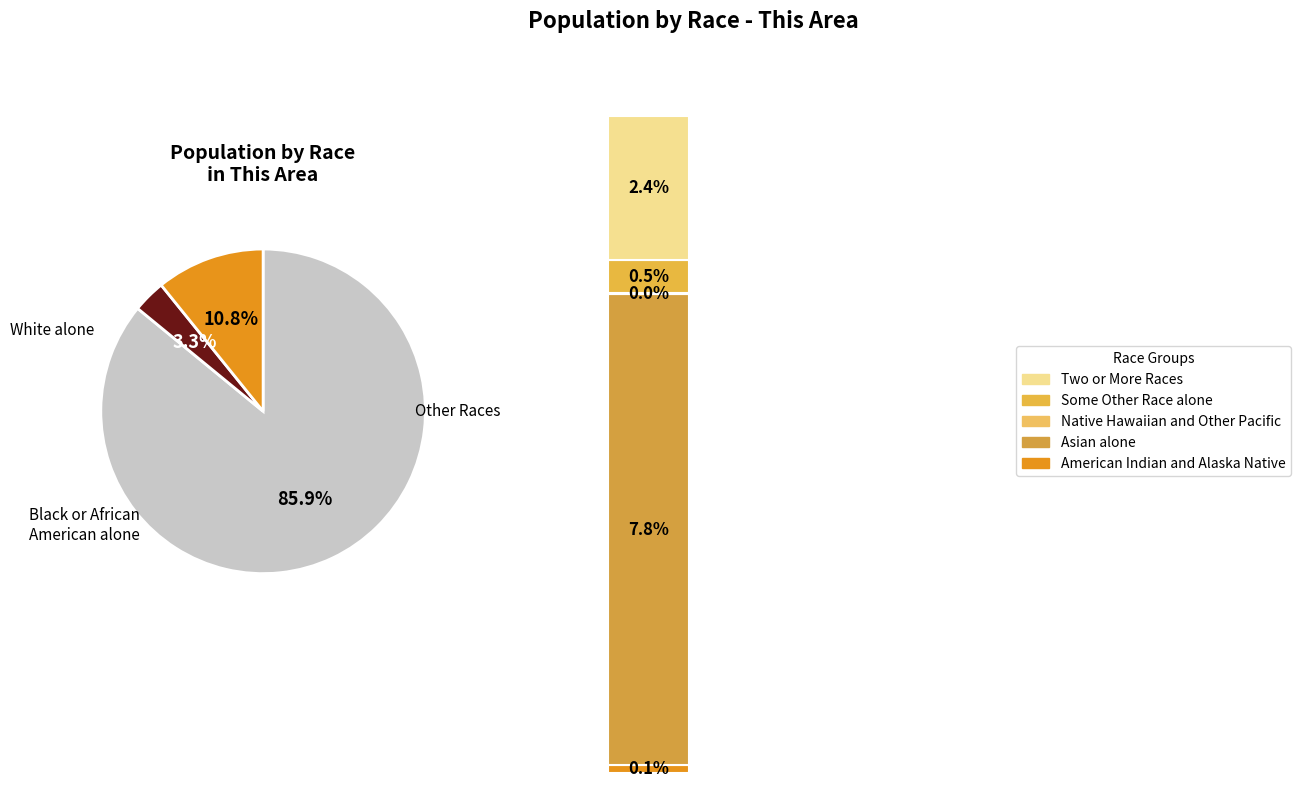

To the nearest percent, what is the average slice percentage?

14%